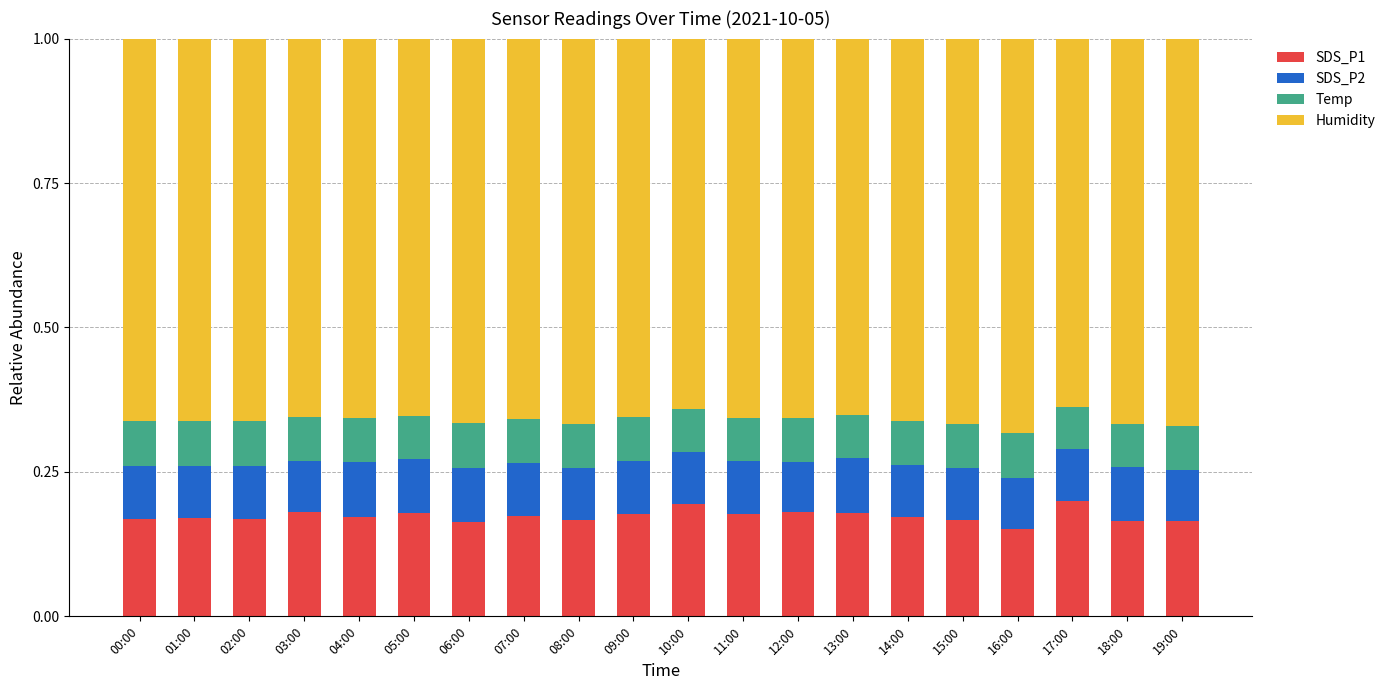

The value of SDS_P1 at 17:00 is 0.2. True or false?

True